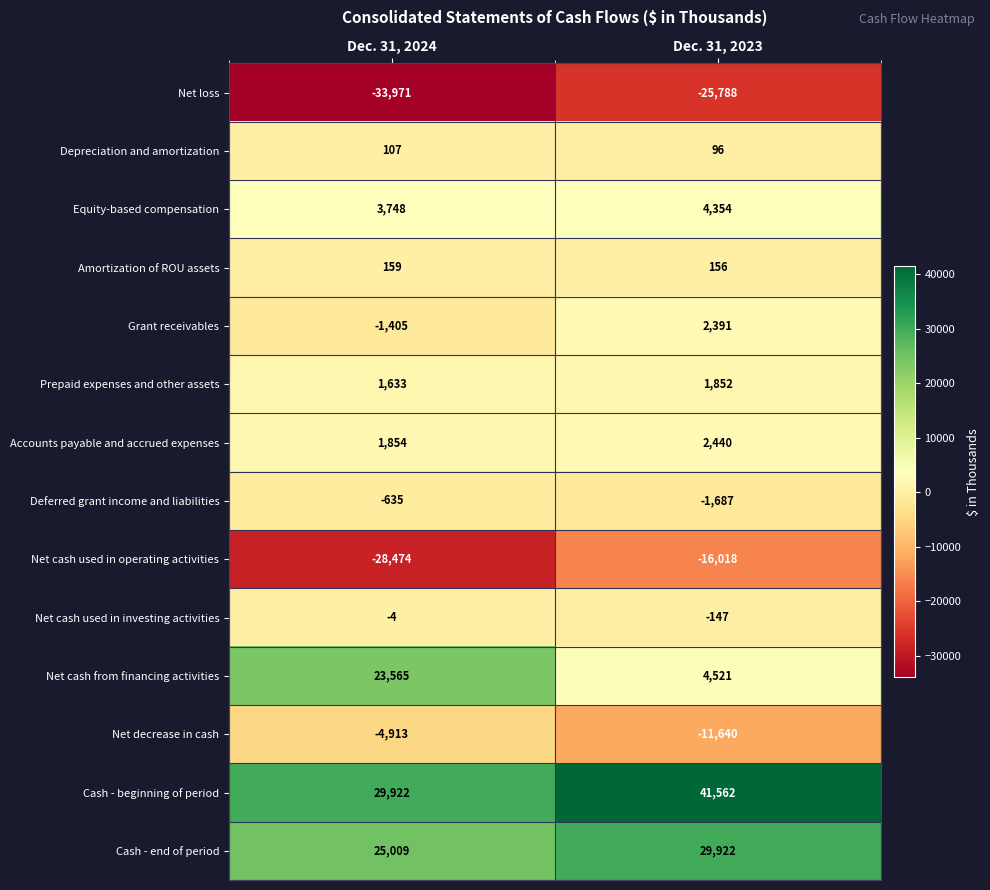

What is the greatest value displayed?

41562